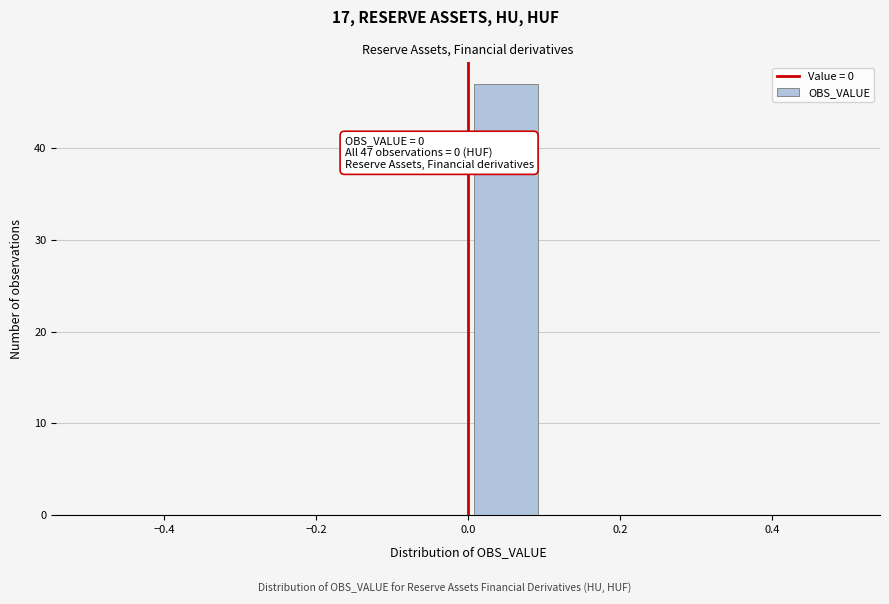

Which range on the x-axis has the tallest bar?

0.0 to 0.1